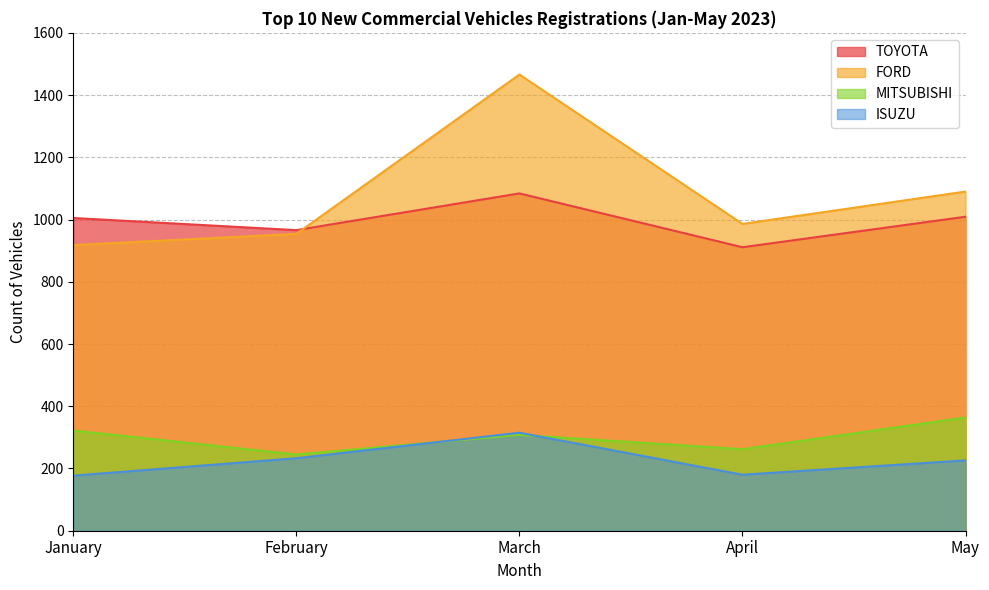

Rank the categories by MITSUBISHI value from highest to lowest.

May, January, March, April, February